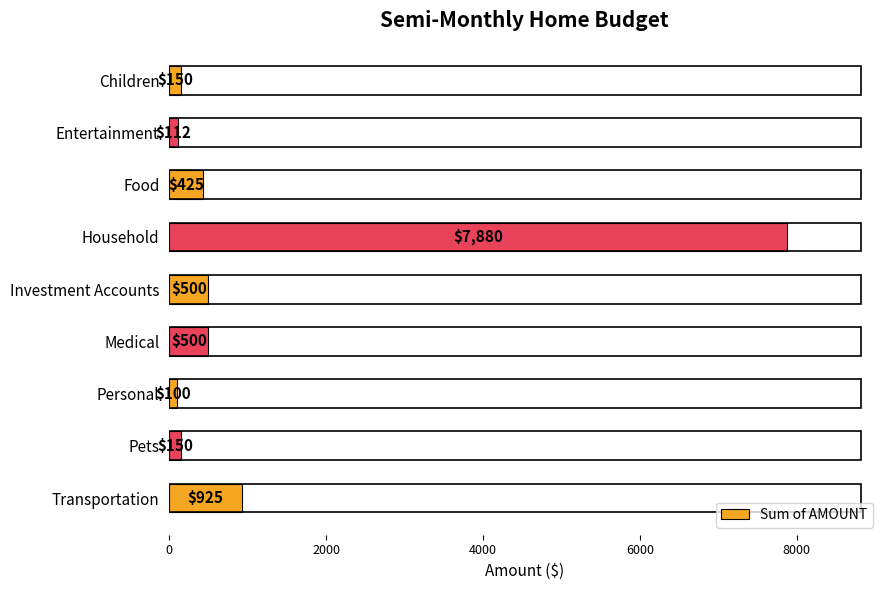

Does the chart contain any negative values?

No